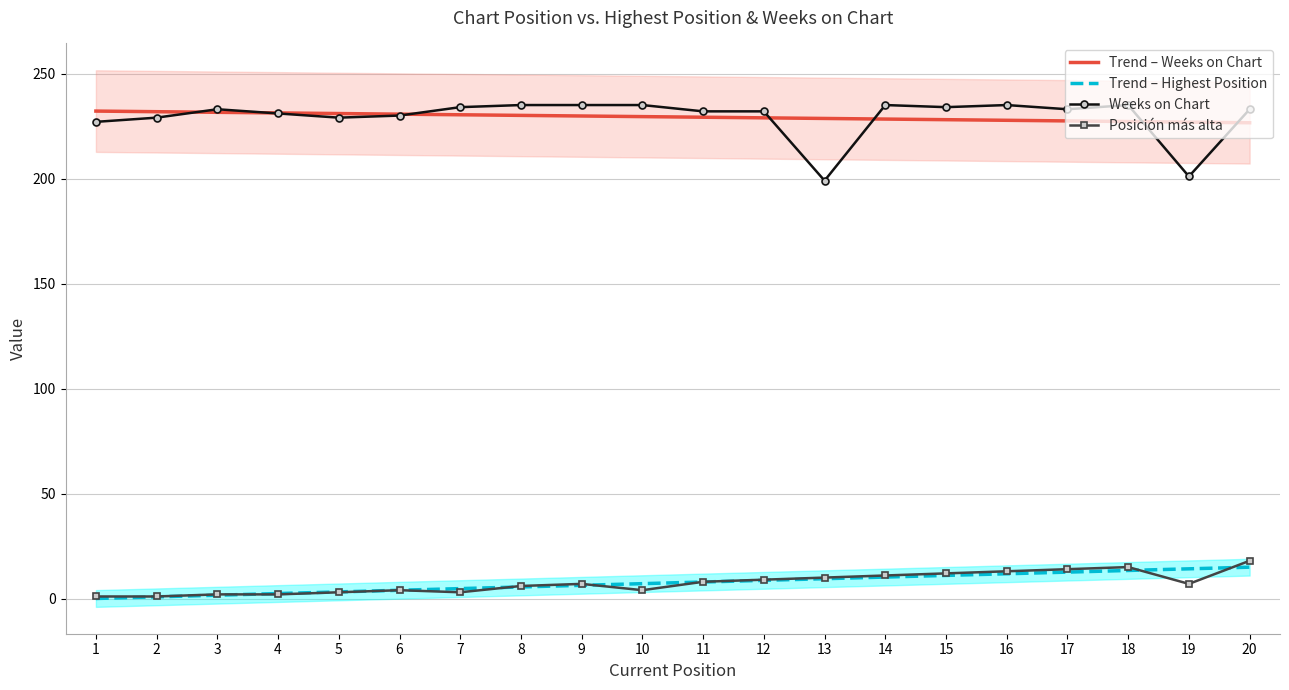

Which category has the lowest value across all series?

1